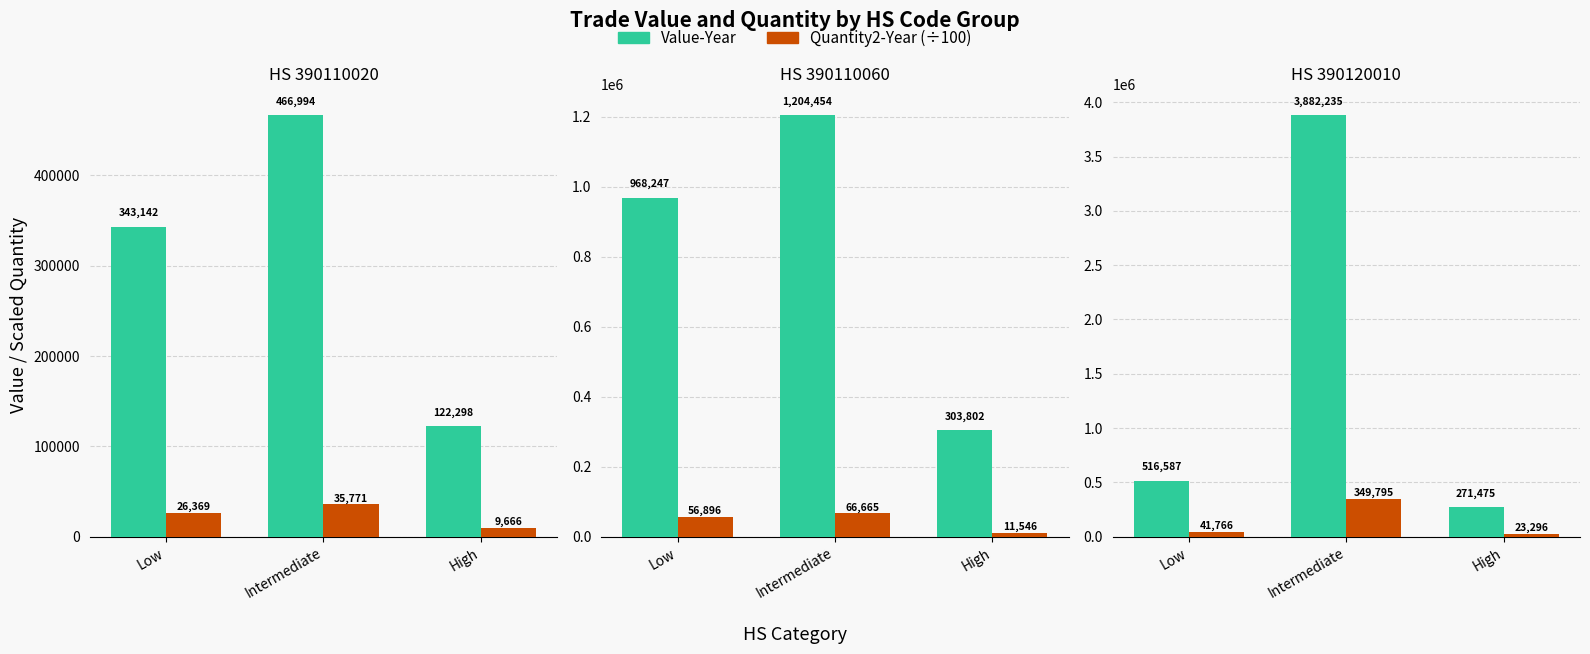

At which label does Value-Year first exceed 516587?

Intermediate